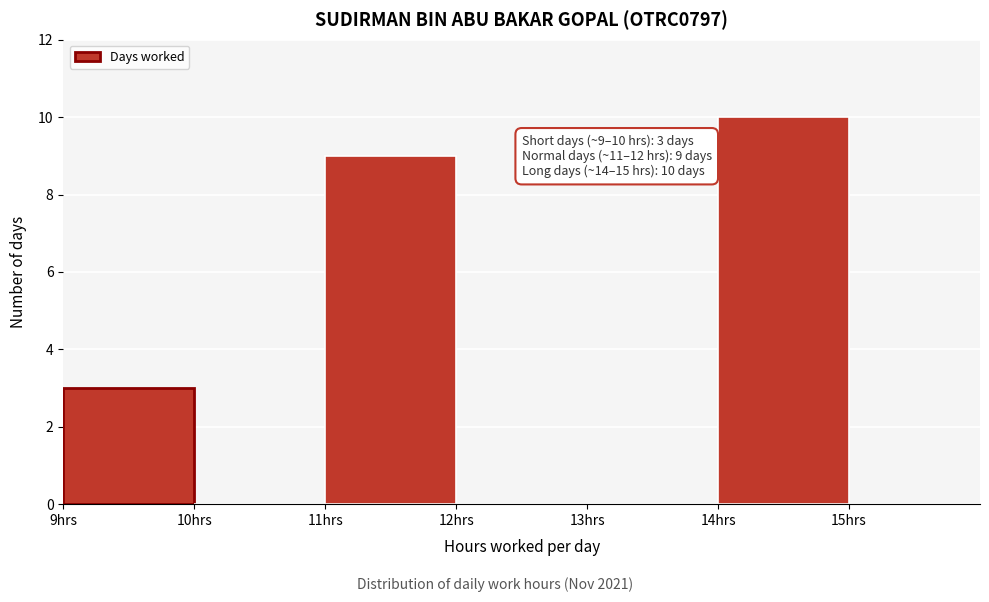

Which range on the x-axis has the tallest bar?

14 to 15